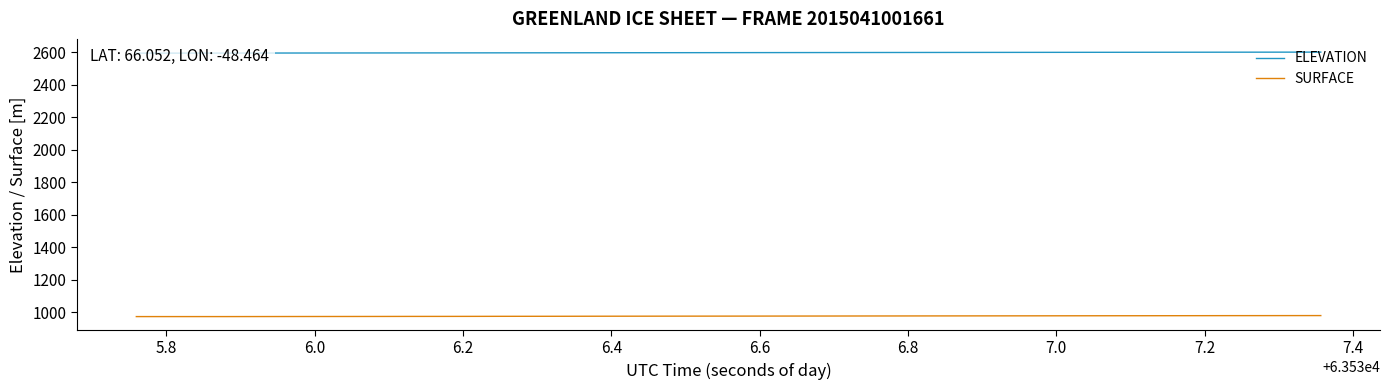

Does the chart have visible grid lines?

No